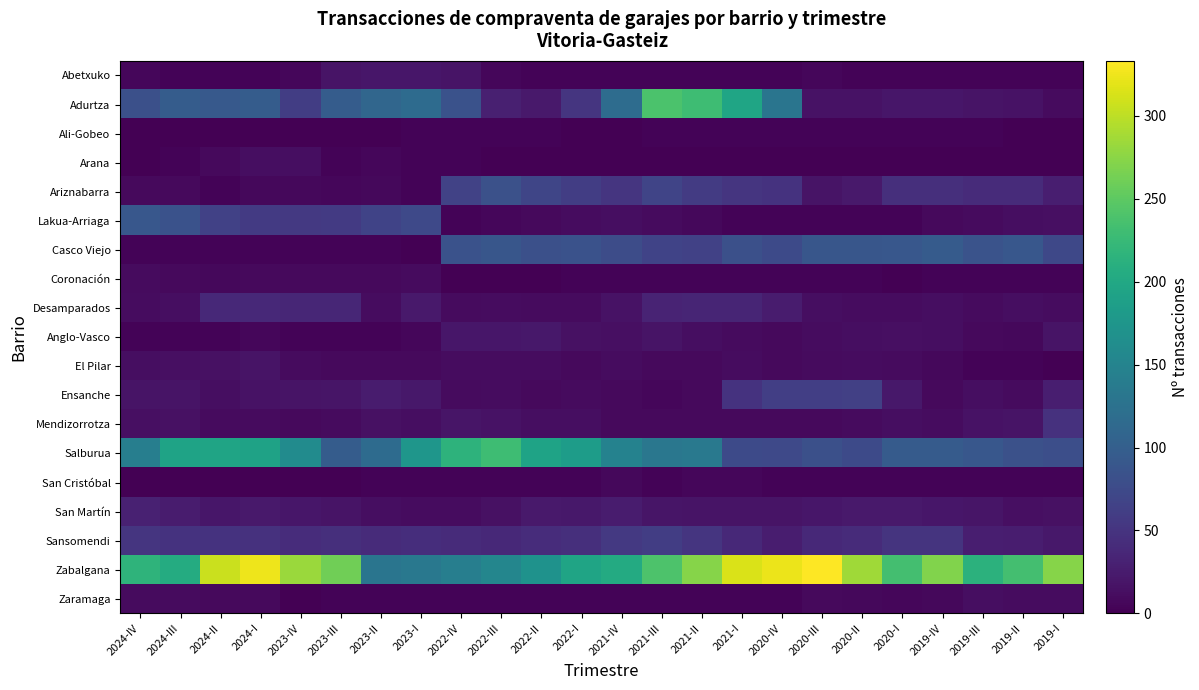

At how many categories does at least one series exceed 197?

20